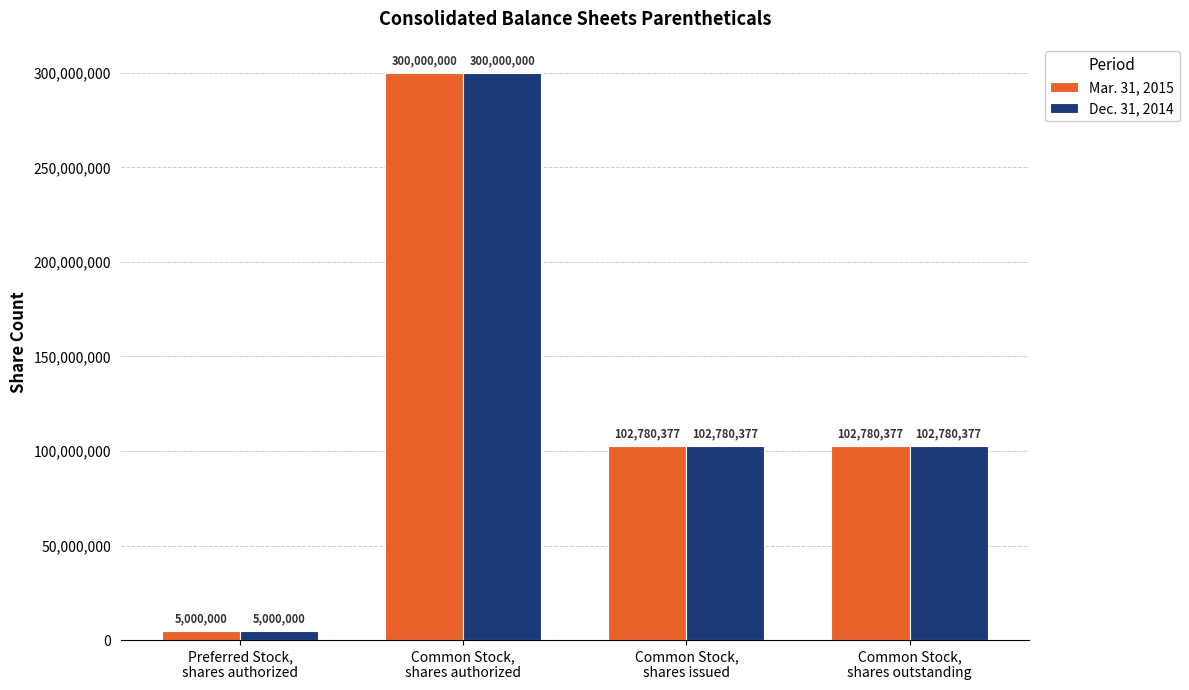

How many Mar. 31, 2015 values are between 102780377 and 300000000?

3